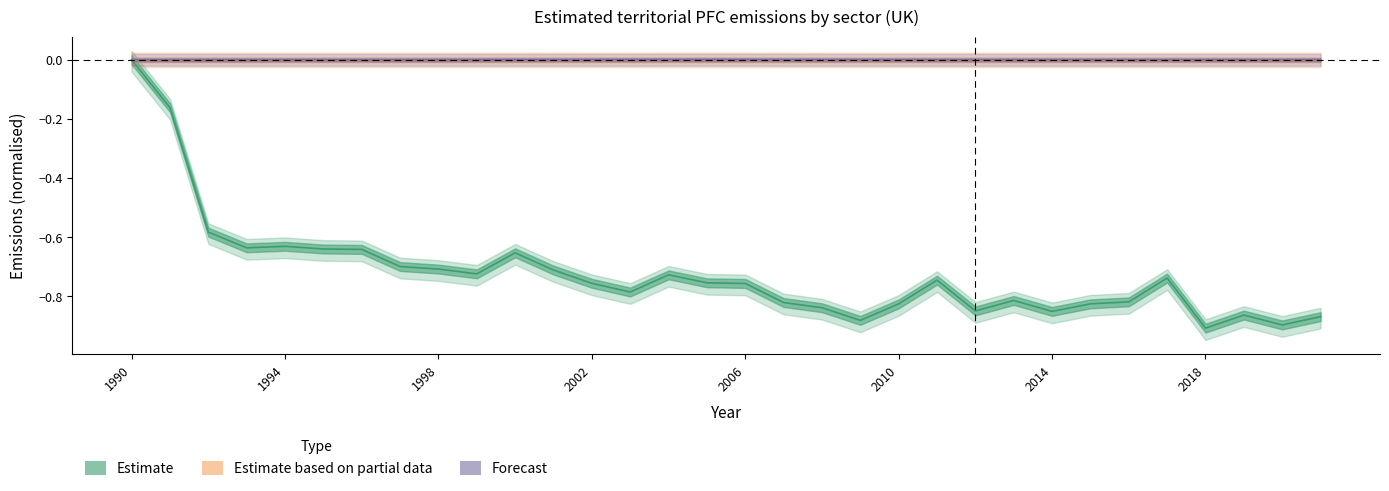

How many lines are shown in the chart?

3